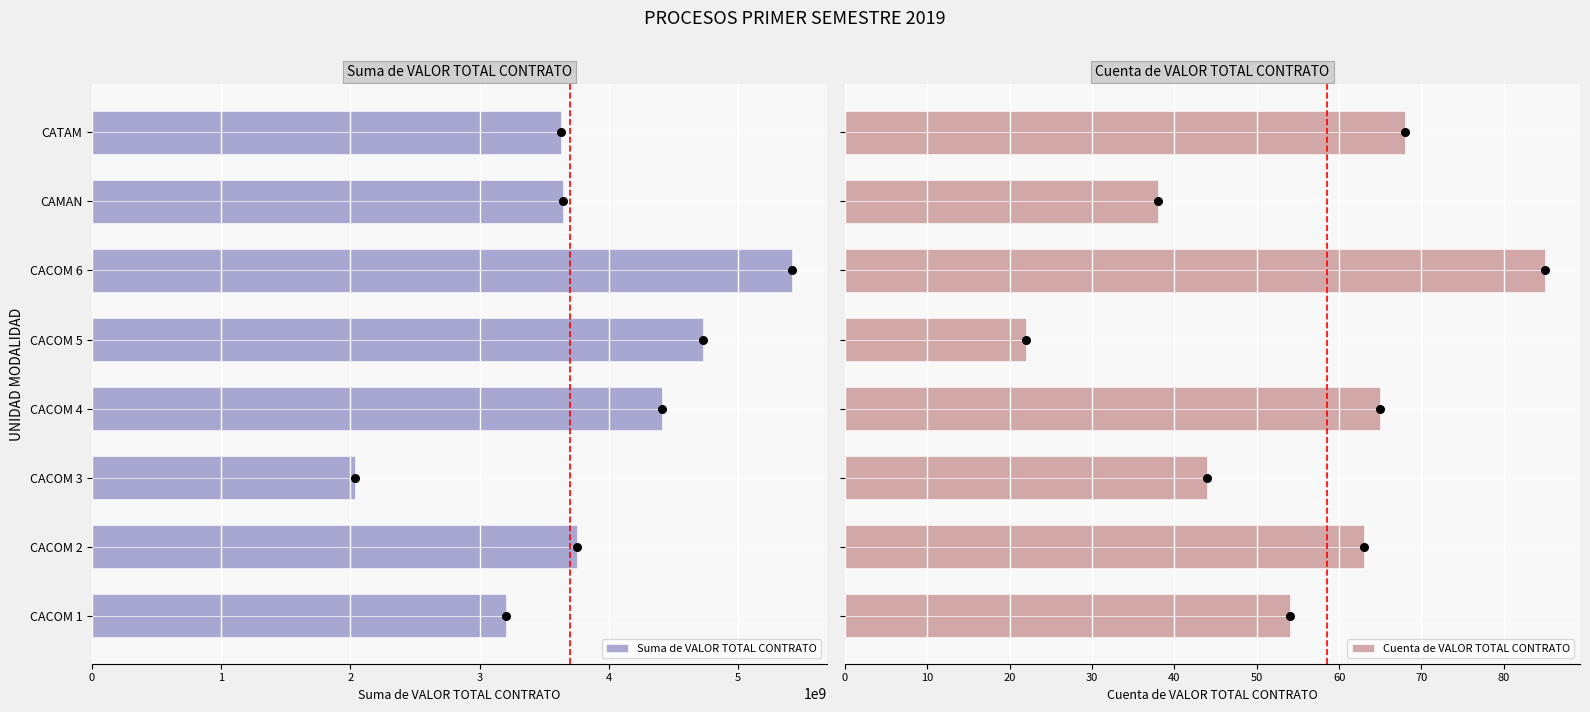

What are all the series names shown in the legend?

Suma de VALOR TOTAL CONTRATO, Cuenta de VALOR TOTAL CONTRATO